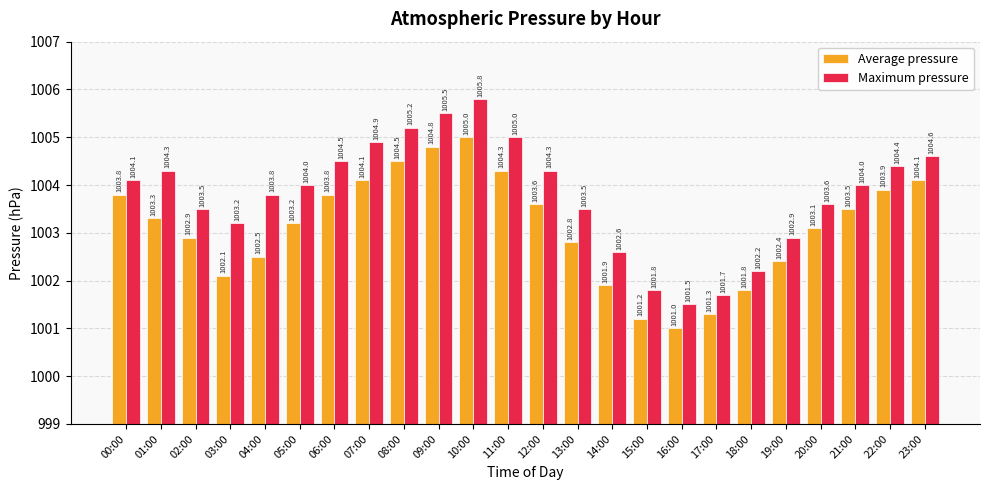

Reading left to right, what are all the values shown in this chart?

Average pressure: 00:00=1003.8	01:00=1003.3	02:00=1002.9	03:00=1002.1	04:00=1002.5	05:00=1003.2	06:00=1003.8	07:00=1004.1	08:00=1004.5	09:00=1004.8	10:00=1005.0	11:00=1004.3	12:00=1003.6	13:00=1002.8	14:00=1001.9	15:00=1001.2	16:00=1001.0	17:00=1001.3	18:00=1001.8	19:00=1002.4	20:00=1003.1	21:00=1003.5	22:00=1003.9	23:00=1004.1
Maximum pressure: 00:00=1004.1	01:00=1004.3	02:00=1003.5	03:00=1003.2	04:00=1003.8	05:00=1004.0	06:00=1004.5	07:00=1004.9	08:00=1005.2	09:00=1005.5	10:00=1005.8	11:00=1005.0	12:00=1004.3	13:00=1003.5	14:00=1002.6	15:00=1001.8	16:00=1001.5	17:00=1001.7	18:00=1002.2	19:00=1002.9	20:00=1003.6	21:00=1004.0	22:00=1004.4	23:00=1004.6